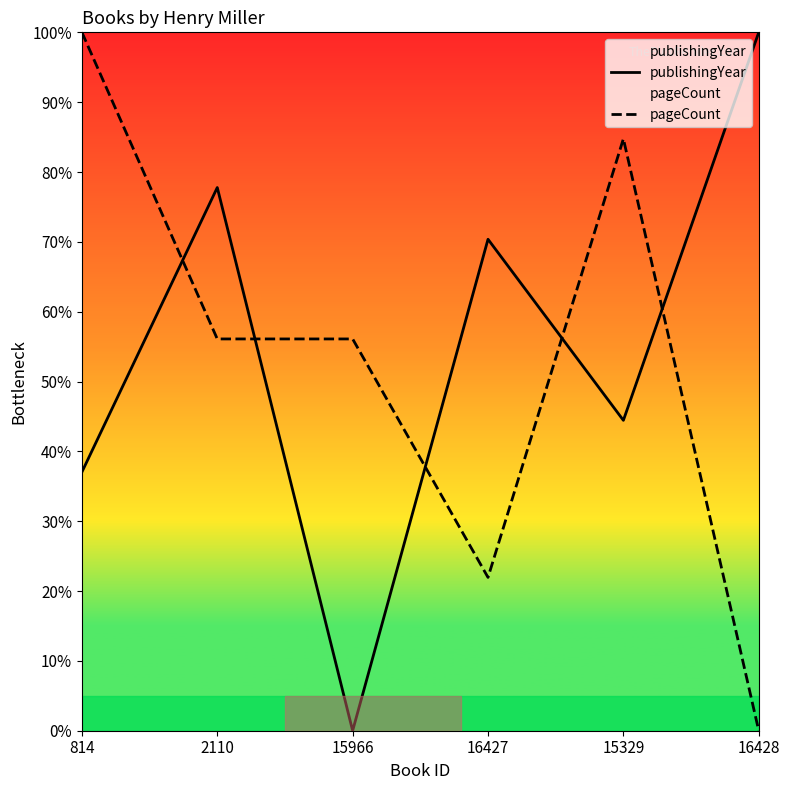

Which series has the largest total across all categories?

publishingYear